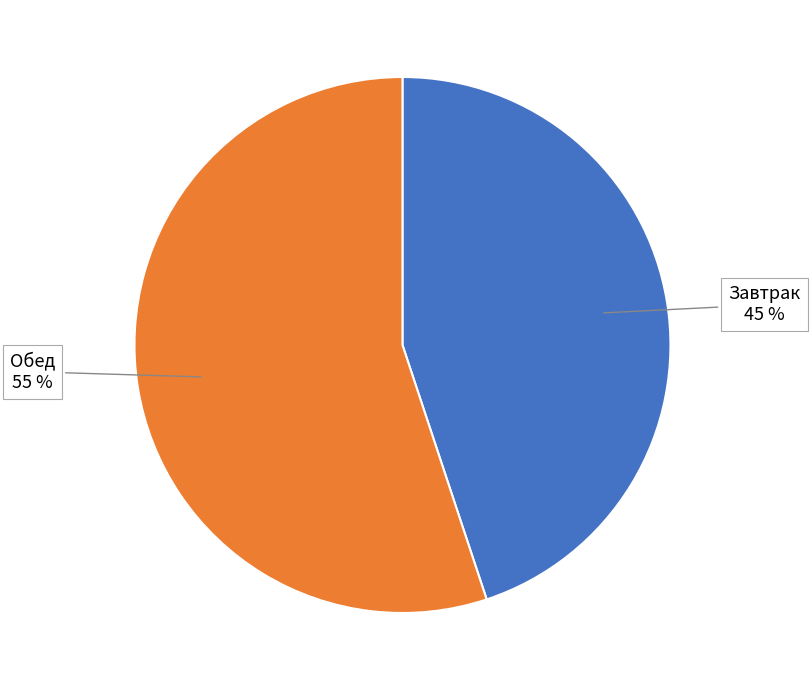

To the nearest percent, what is the difference between the largest and smallest slice percentages?

10%